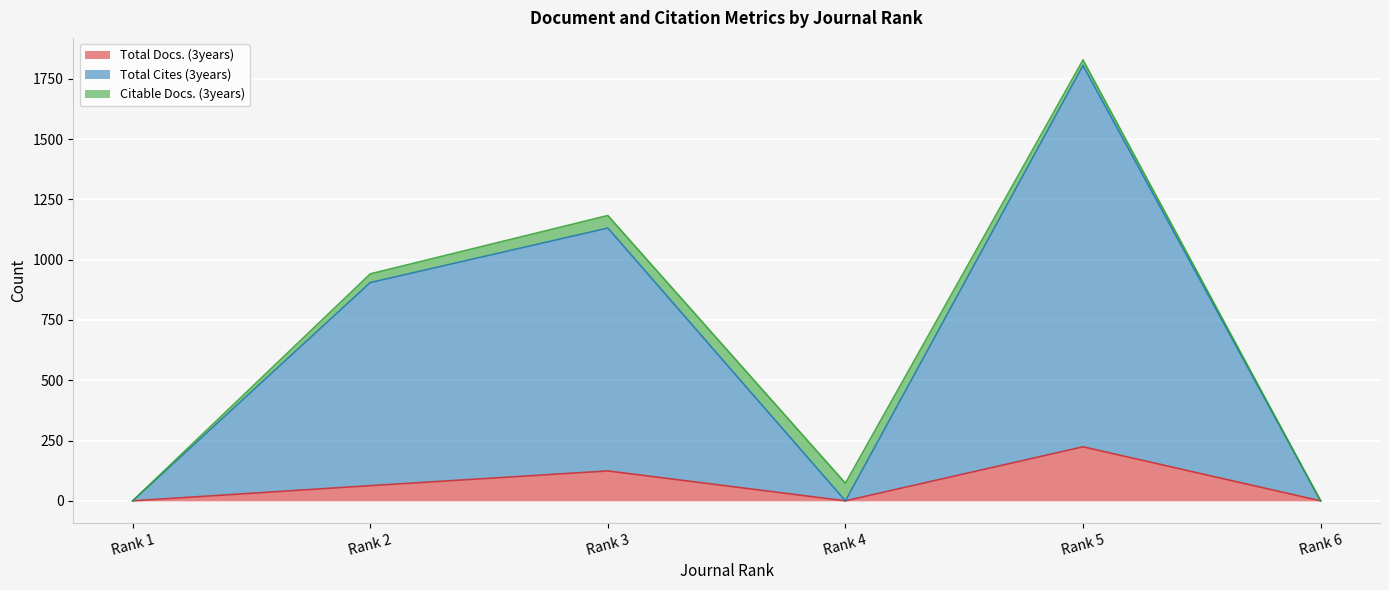

At which label does Total Docs. (3years) reach its peak?

Rank 5